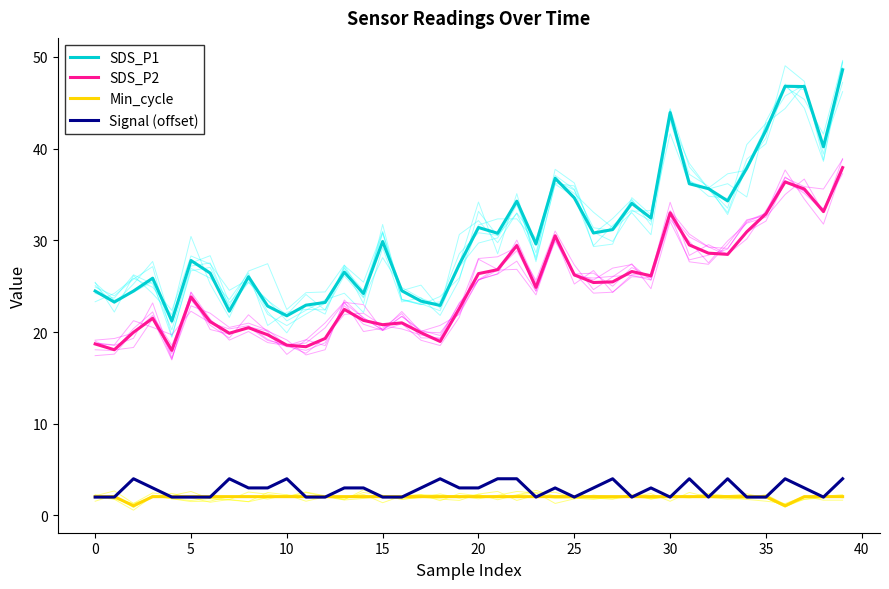

How many categories are shown in the chart?

40